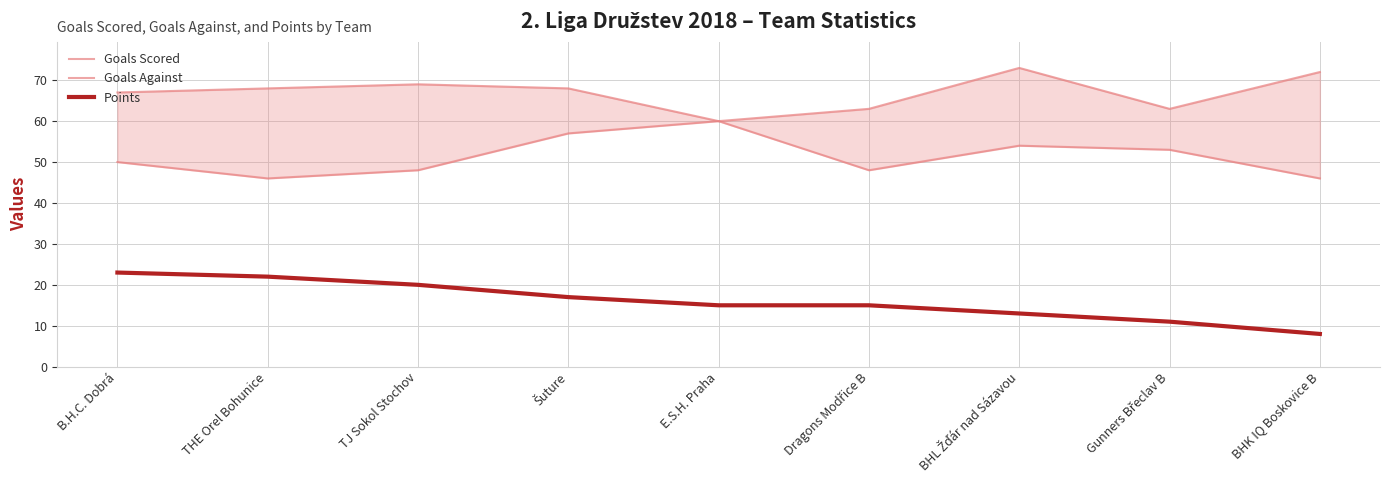

How many lines are shown in the chart?

3